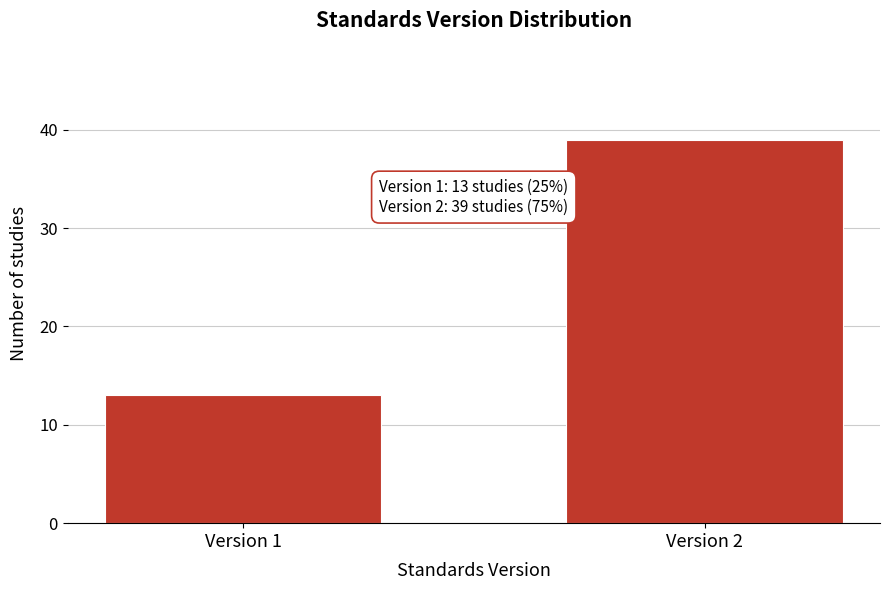

Reading right to left, list all the values displayed in this chart.

39	13